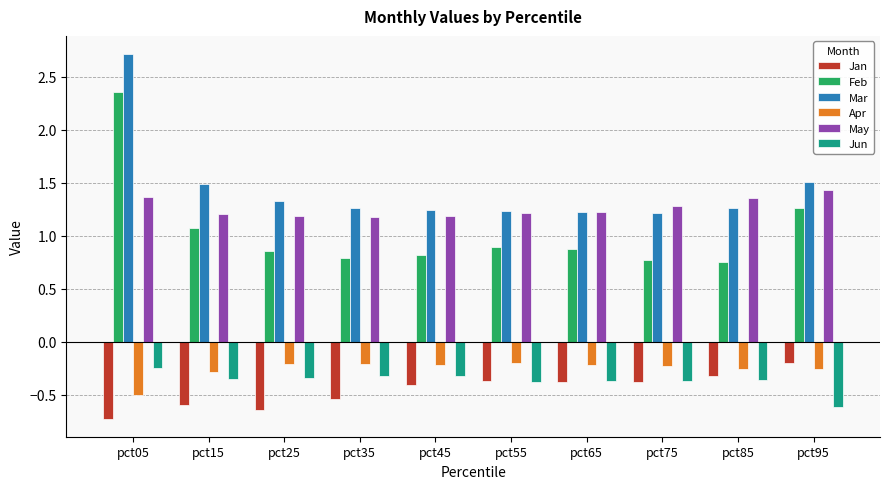

What is the smallest value displayed?

-0.7